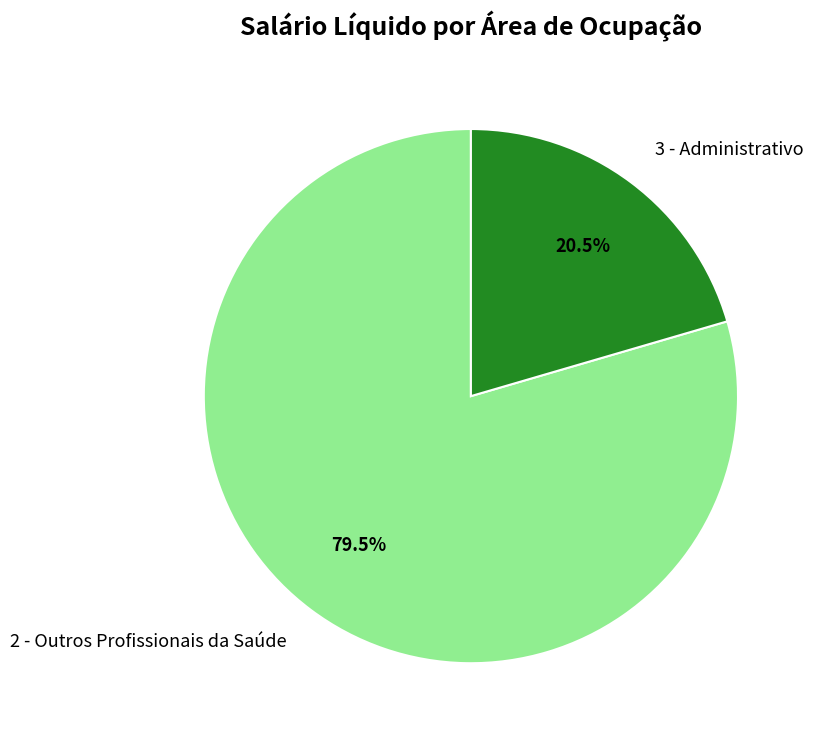

Rank the categories by value from lowest to highest.

3 - Administrativo, 2 - Outros Profissionais da Saúde